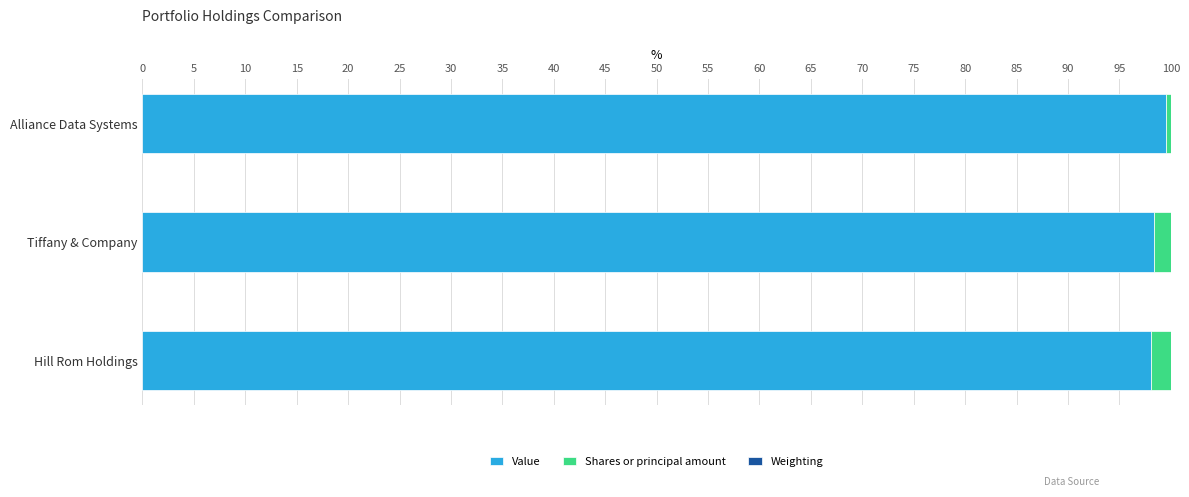

Is it true that Value equals 98.4 at Tiffany & Company?

True